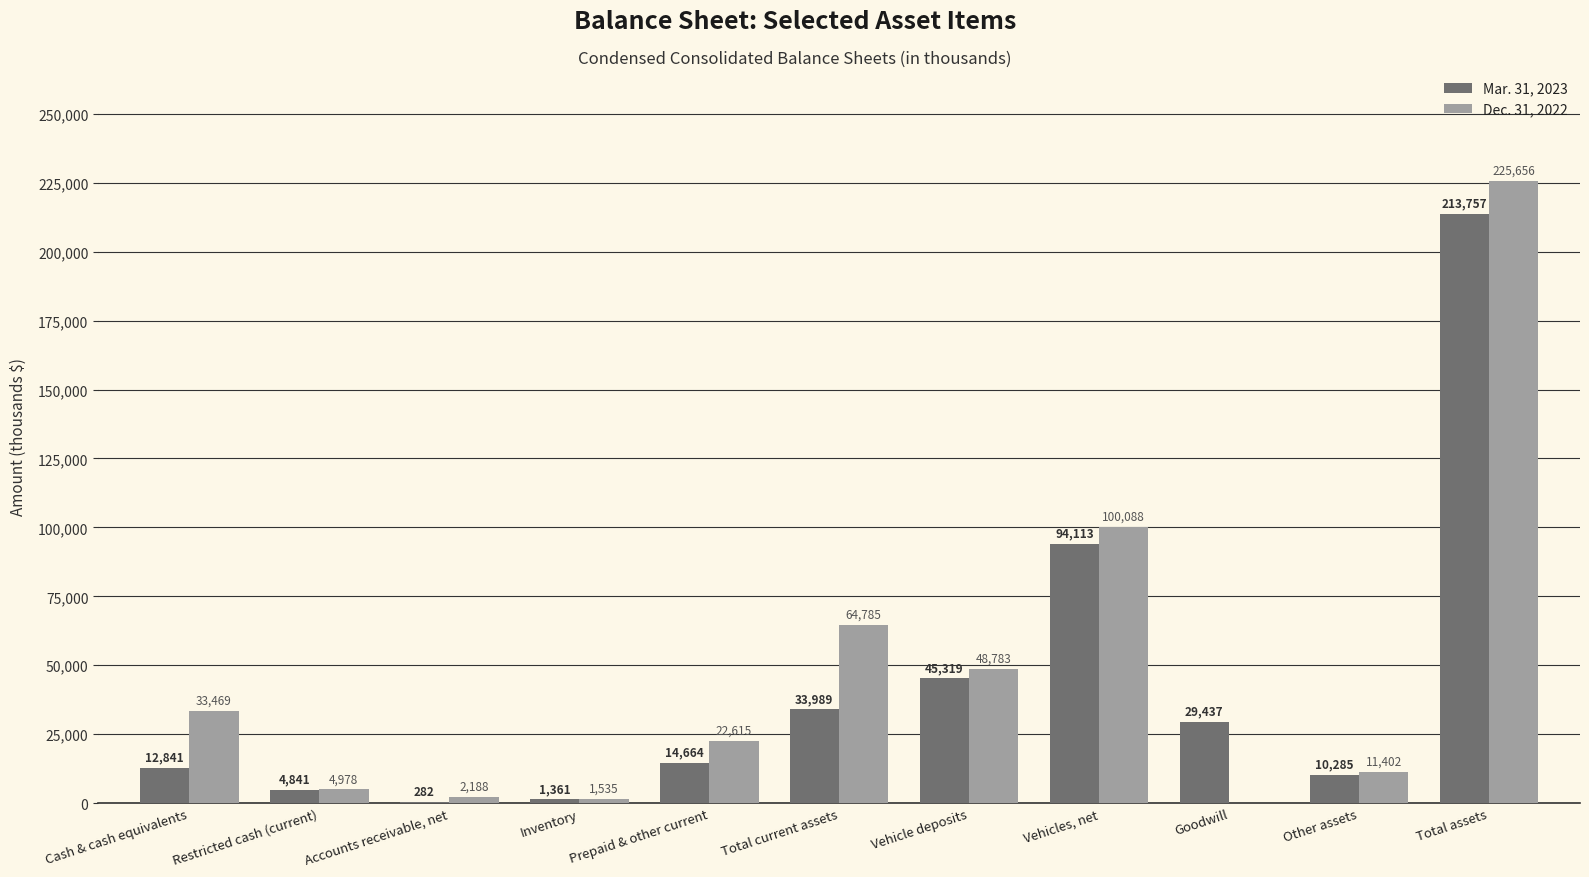

Where does the Dec. 31, 2022 series first go above 22615?

Cash & cash equivalents